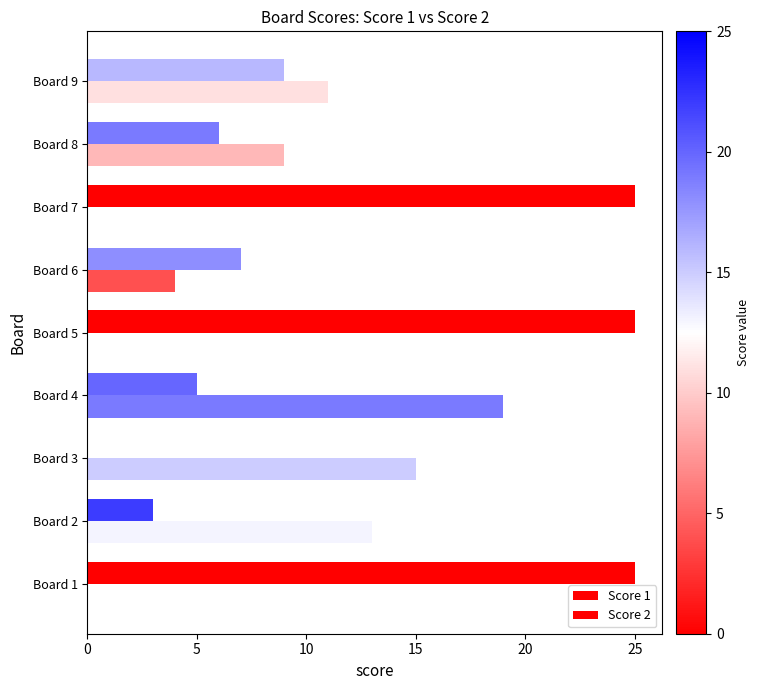

Count the number of categories in the chart.

9